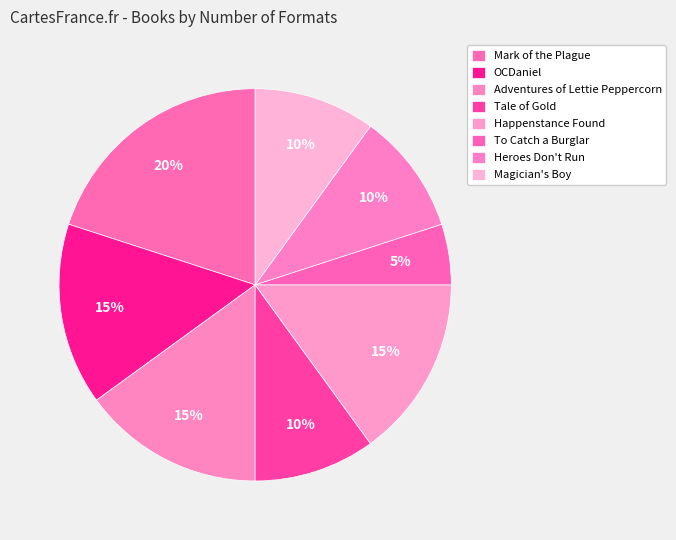

To the nearest percent, what is the combined percentage of Adventures of Lettie Peppercorn and Mark of the Plague?

35%